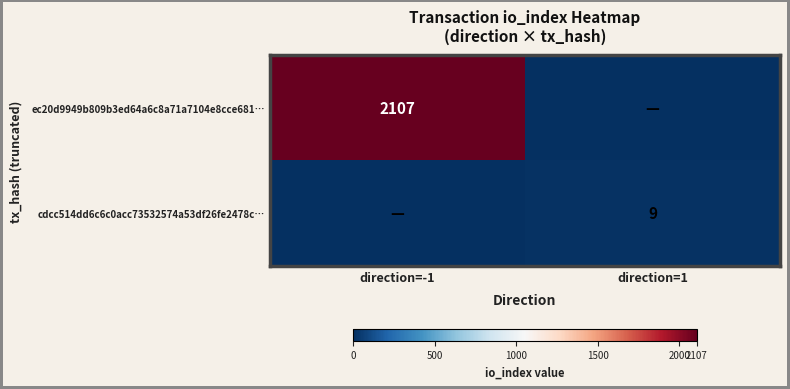

Which label corresponds to the smallest value in the chart?

direction=1